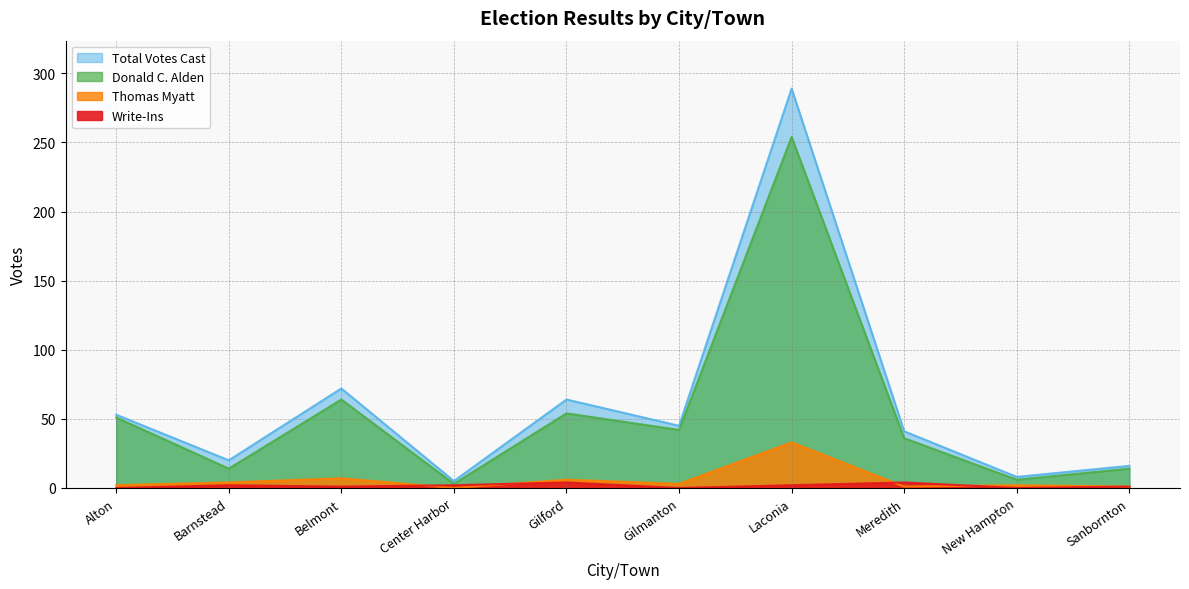

What is the value of the Total Votes Cast point at the 7th from the left?

289